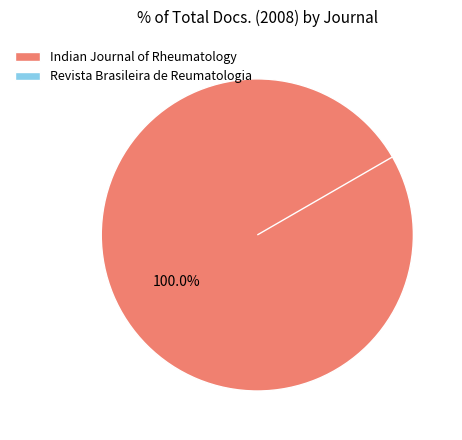

To the nearest percent, what is the combined percentage of Indian Journal of Rheumatology and Revista Brasileira de Reumatologia?

100%